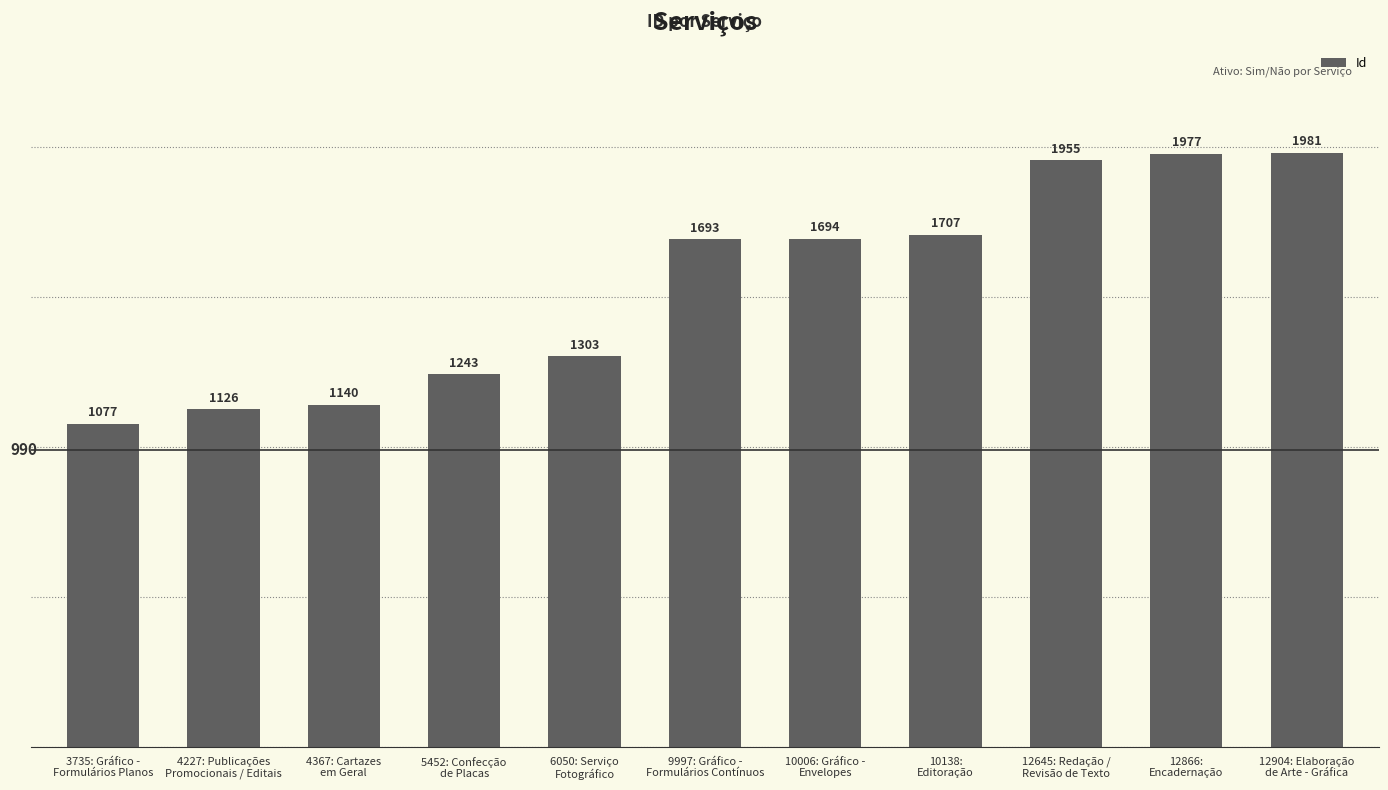

Reading right to left, list all the values displayed in this chart.

12904: Elaboração
de Arte - Gráfica=1981	12866:
Encadernação=1977	12645: Redação /
Revisão de Texto=1955	10138:
Editoração=1707	10006: Gráfico -
Envelopes=1694	9997: Gráfico -
Formulários Contínuos=1693	6050: Serviço
Fotográfico=1303	5452: Confecção
de Placas=1243	4367: Cartazes
em Geral=1140	4227: Publicações
Promocionais / Editais=1126	3735: Gráfico -
Formulários Planos=1077